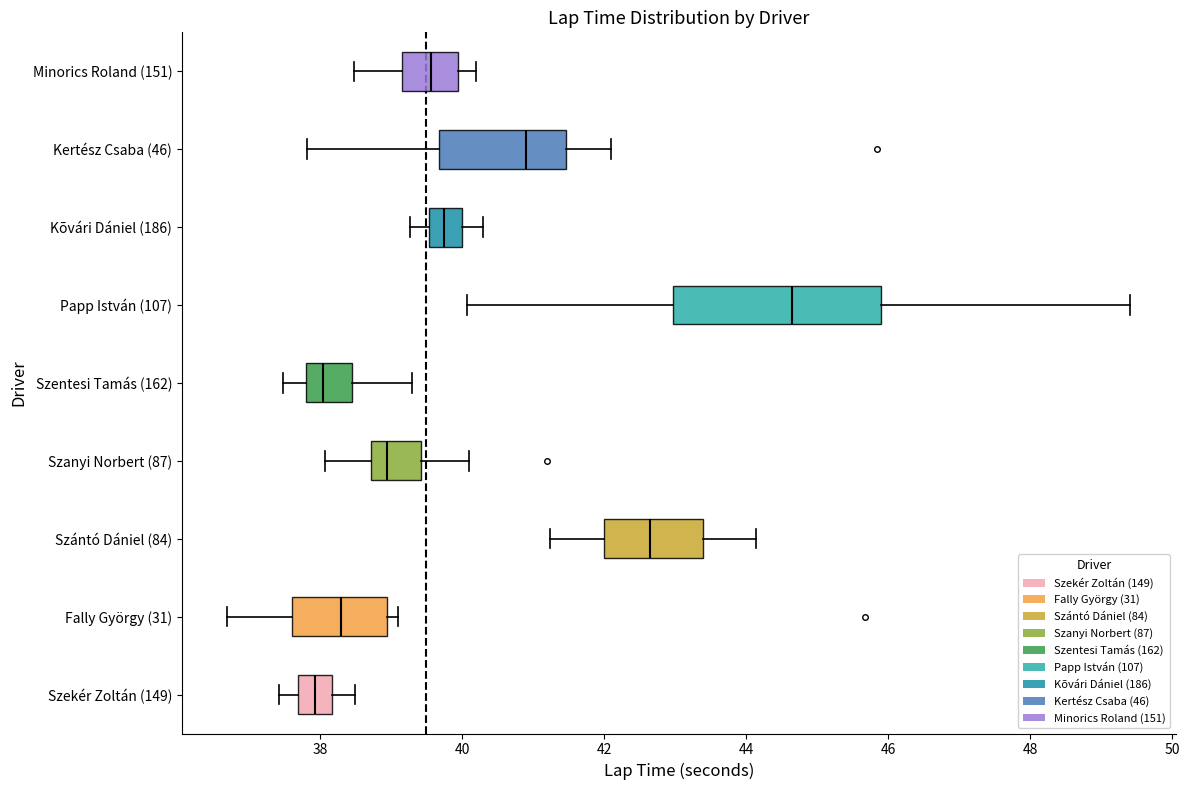

Which box's median line is the furthest to the right?

Papp István (107)